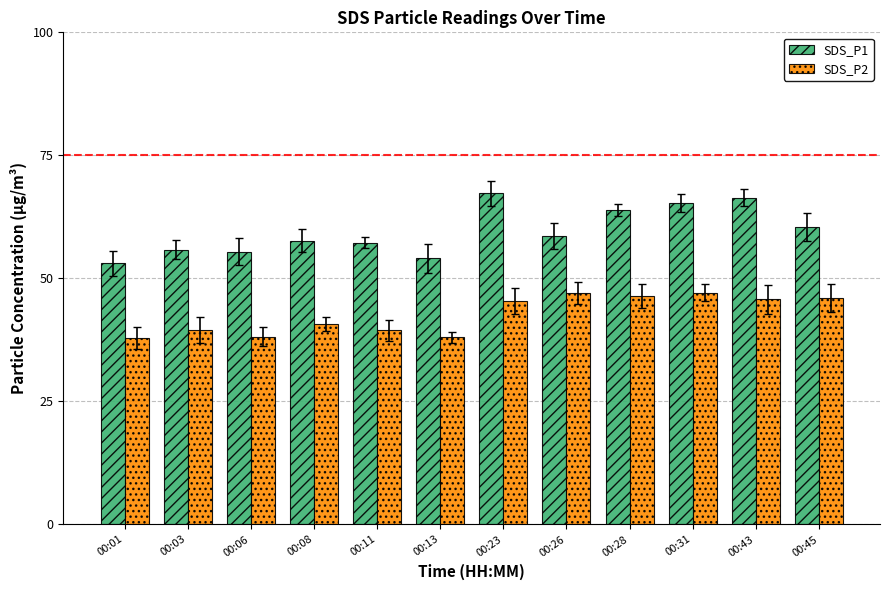

Rank the series by their average value, from highest to lowest.

SDS_P1, SDS_P2